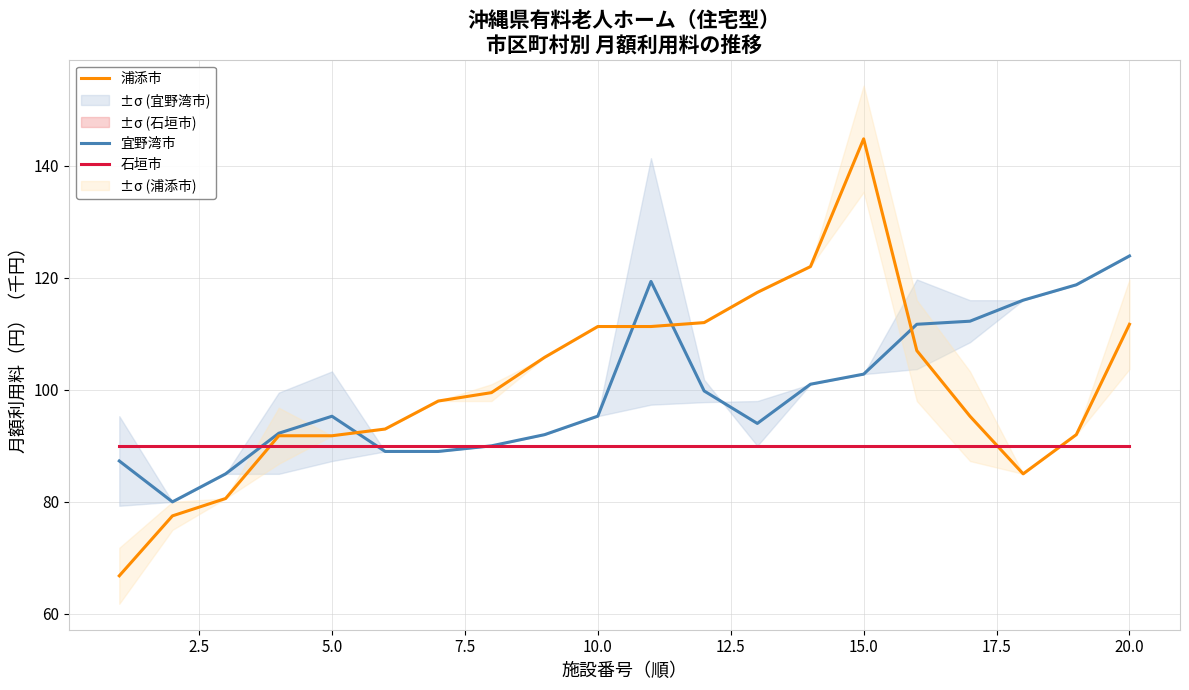

What is the sum of the 宜野湾市 values at 20.0 and 10.0?

219.2